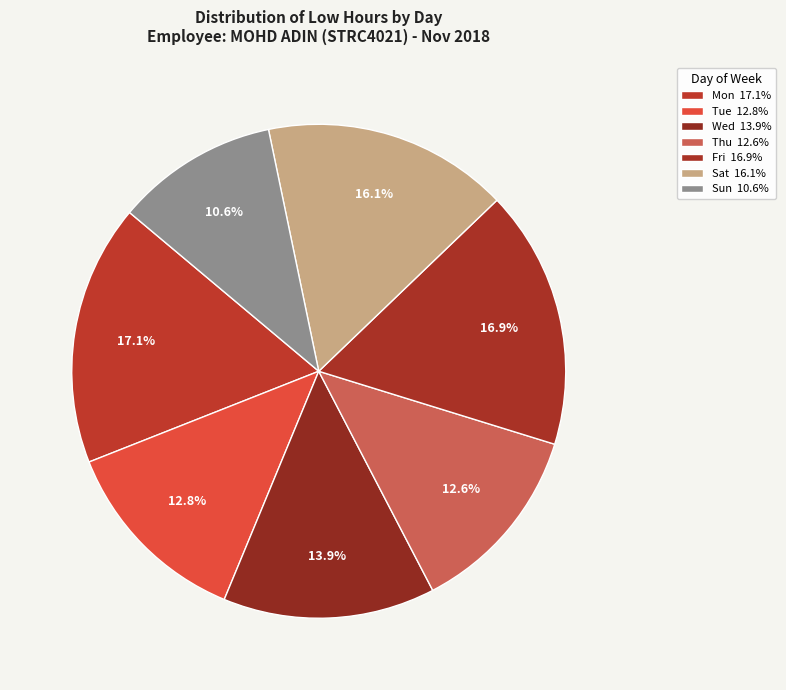

Count the number of slices in the pie.

7